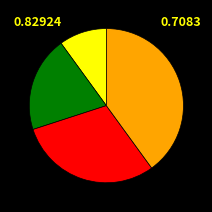

Does any single category account for the majority?

No